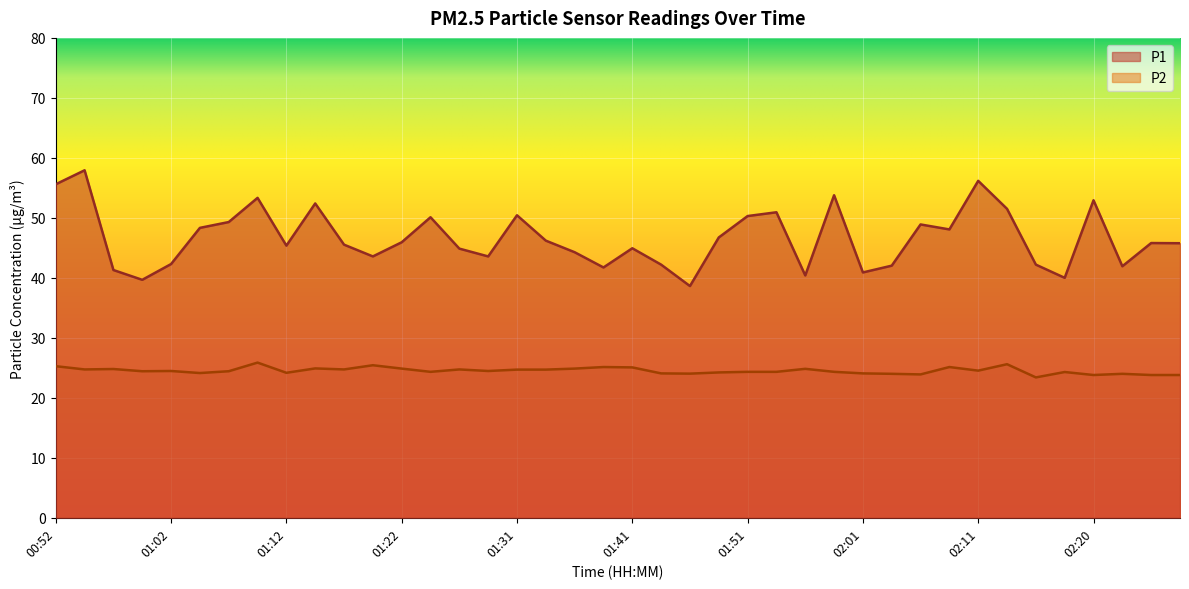

Where is the first local maximum for P2?

00:57